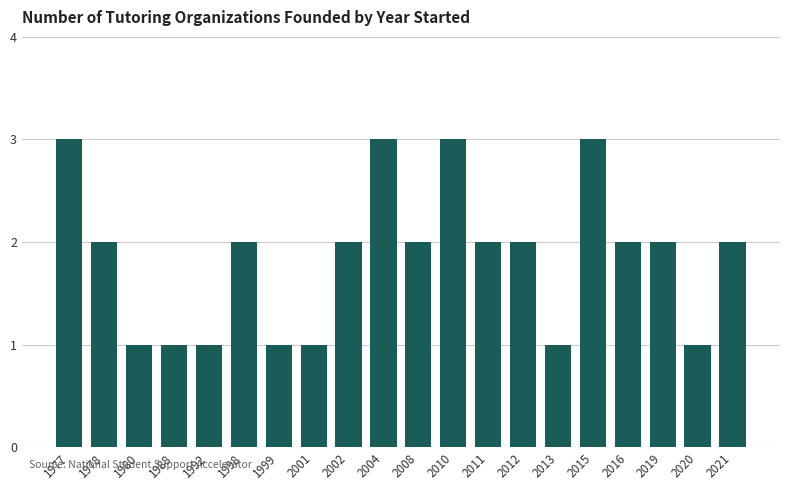

Reading right to left, transcribe all the data shown in this chart.

2	1	2	2	3	1	2	2	3	2	3	2	1	1	2	1	1	1	2	3